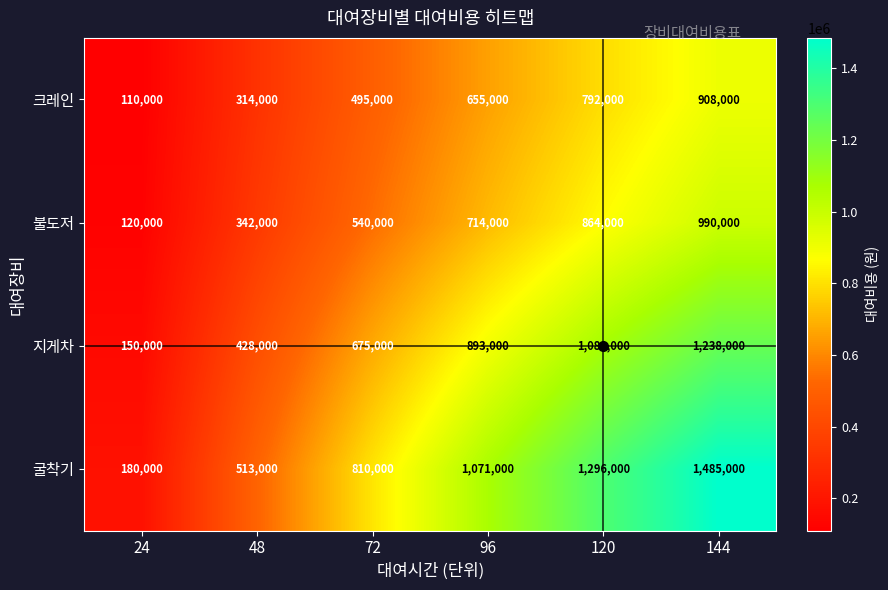

What is the total value across all series at 120?

4032000